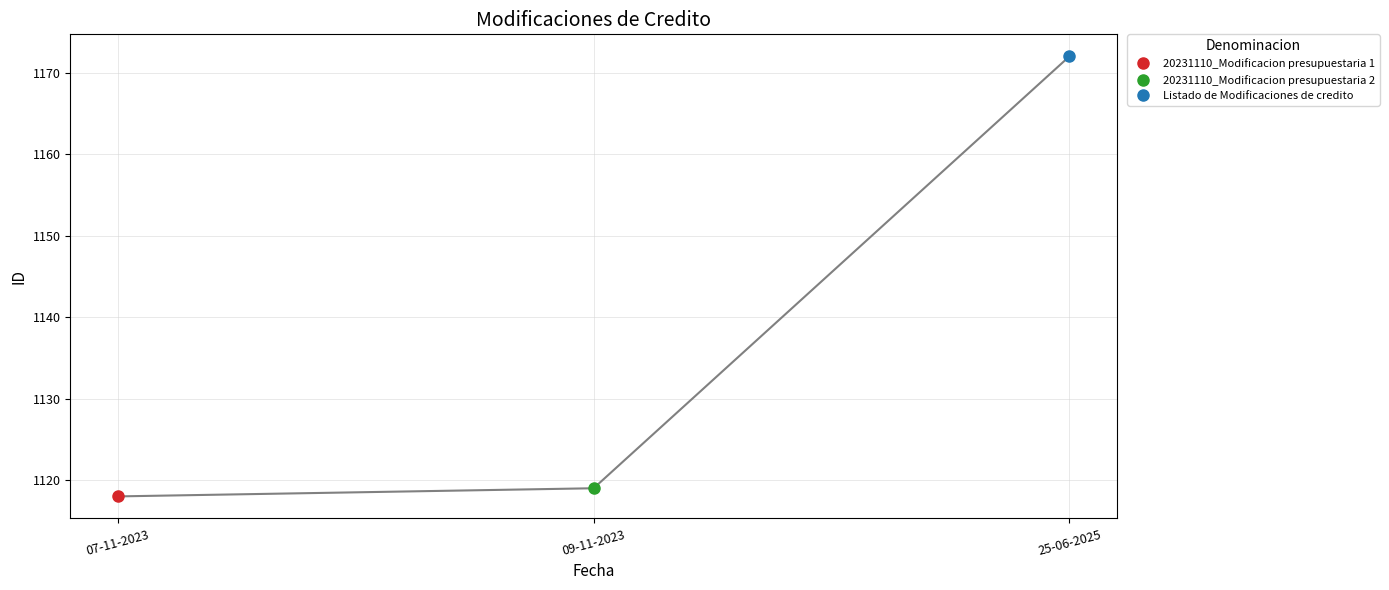

What is the change in value from 09-11-2023 to 07-11-2023?

-1